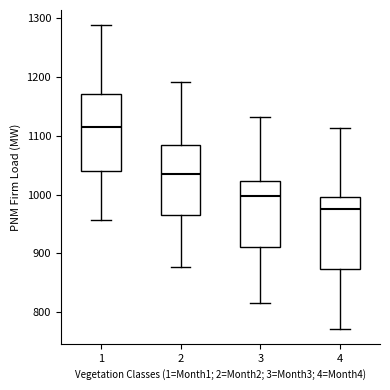

Reading left to right, transcribe this box plot: for each box, give where its median line is, the range the box spans, and where its two whiskers end, as read against the y-axis. The values are not printed on the chart, so give them approximately, as read against the axis.

1: median 1110, box 1040 to 1170, whiskers 960 to 1290
2: median 1040, box 970 to 1080, whiskers 880 to 1190
3: median 1000, box 910 to 1020, whiskers 820 to 1130
4: median 980, box 870 to 1000, whiskers 770 to 1110